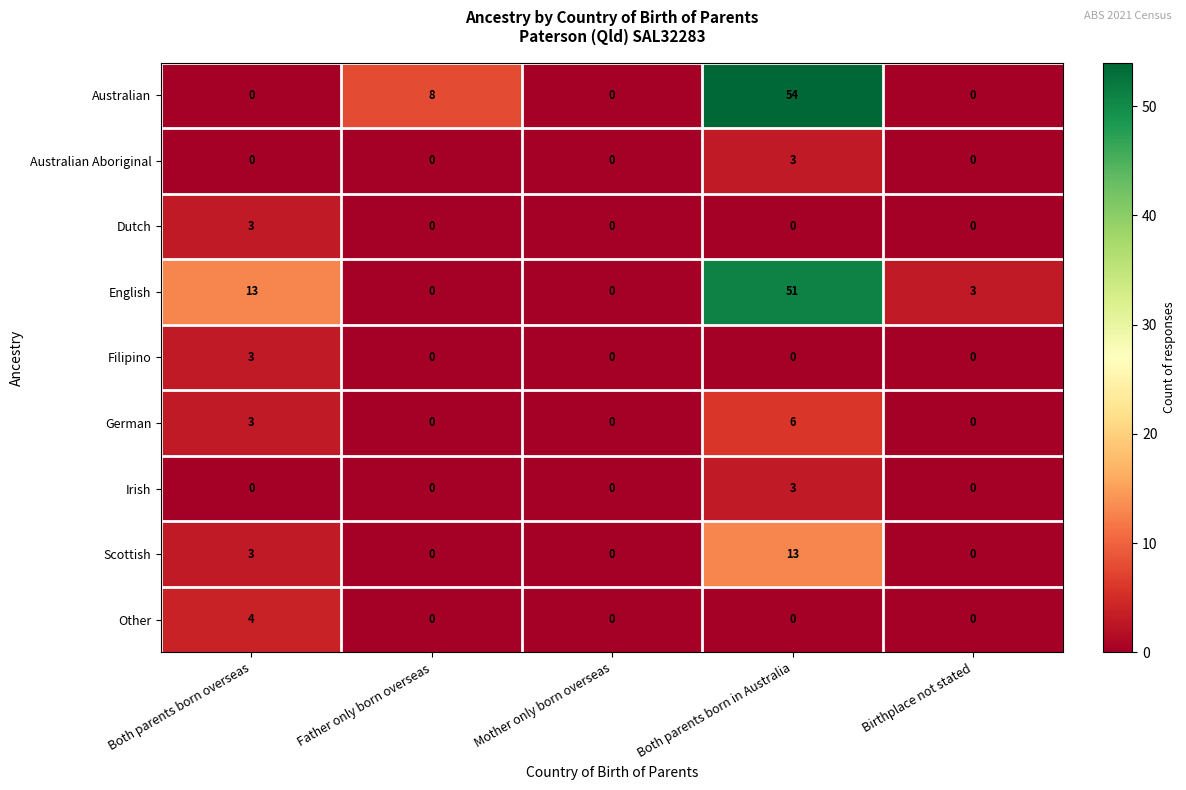

At which label does Australian Aboriginal reach its peak?

Both parents born in Australia